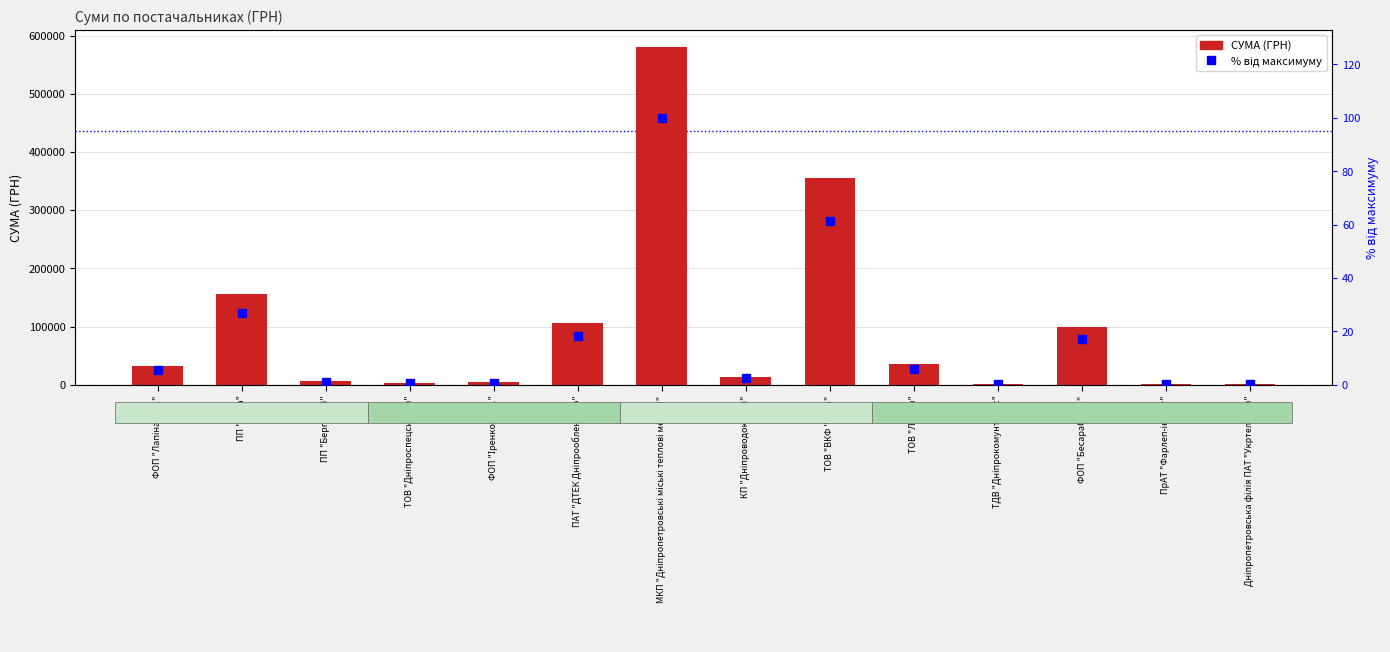

The value of СУМА (ГРН) at ПрАТ "Фарлеп-інвест" is 973.7. True or false?

False